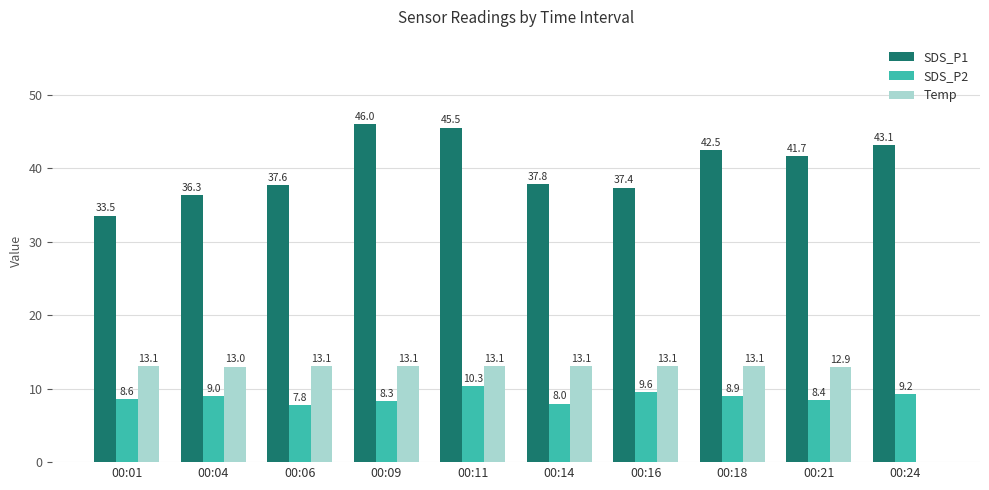

Is the value of Temp at 00:04 greater than the value of SDS_P1 at 00:14?

No